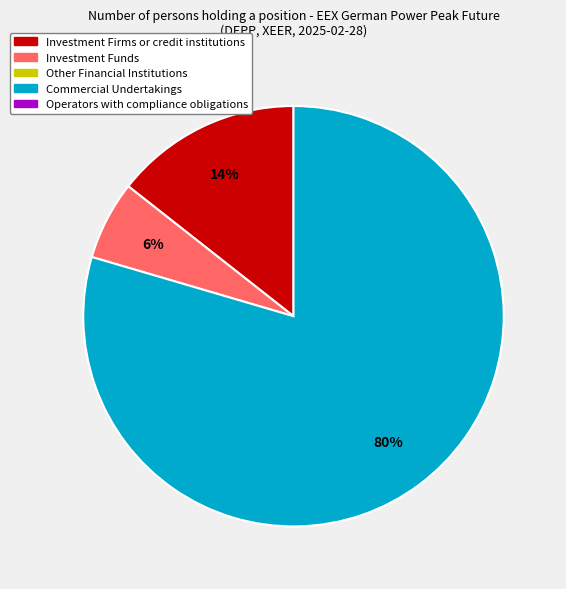

To the nearest percent, what is the average slice percentage?

33%